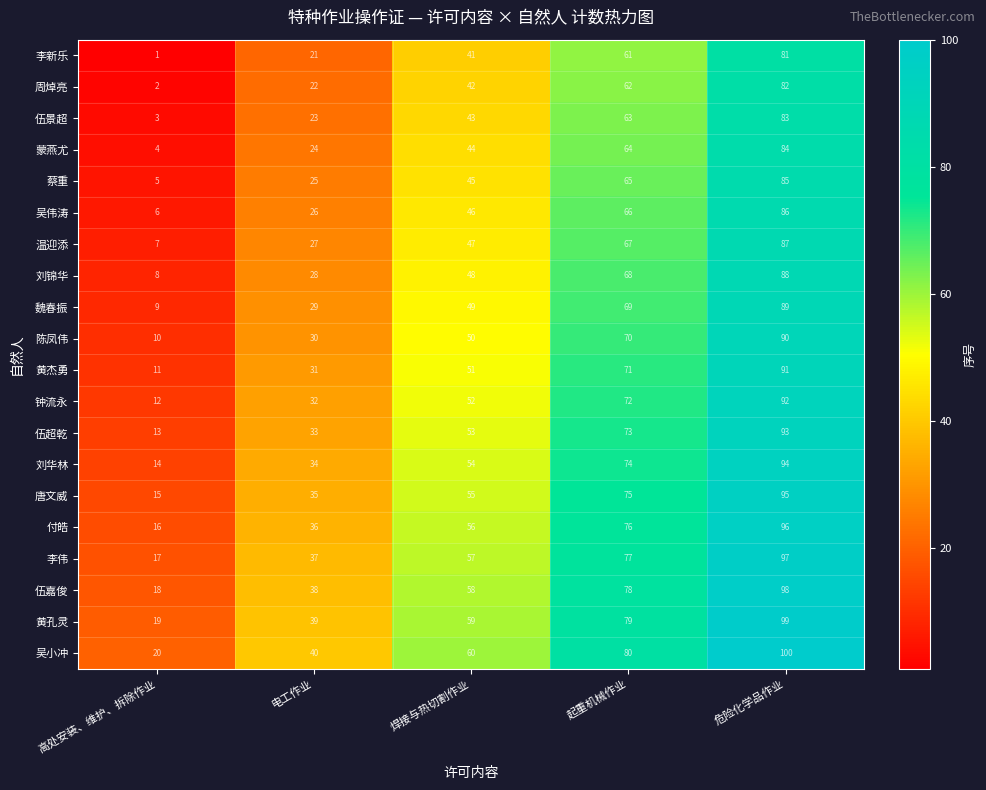

What is the minimum value for 付皓?

16